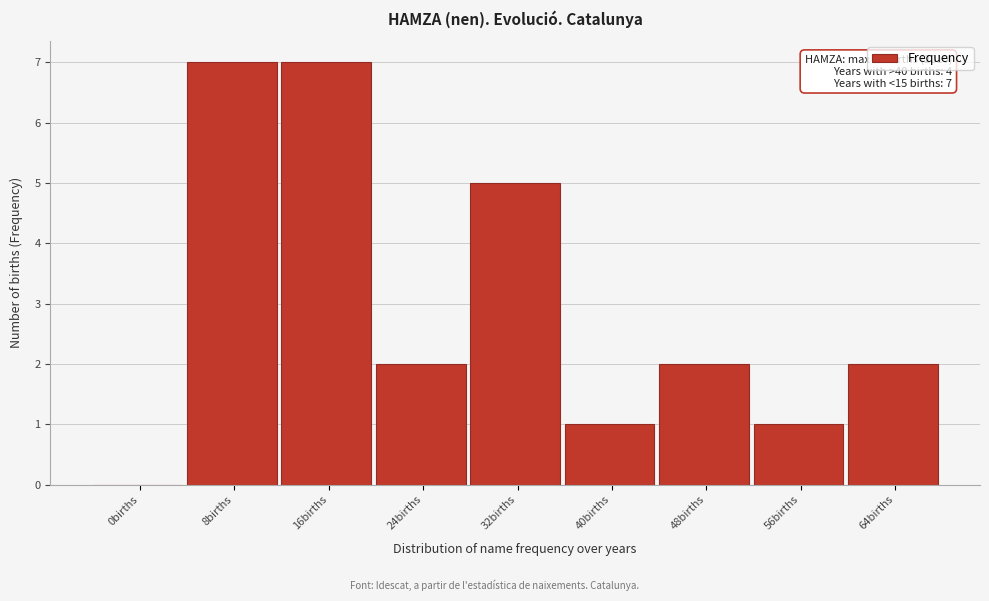

Reading left to right, list all the values displayed in this chart.

0births=0	8births=7	16births=7	24births=2	32births=5	40births=1	48births=2	56births=1	64births=2